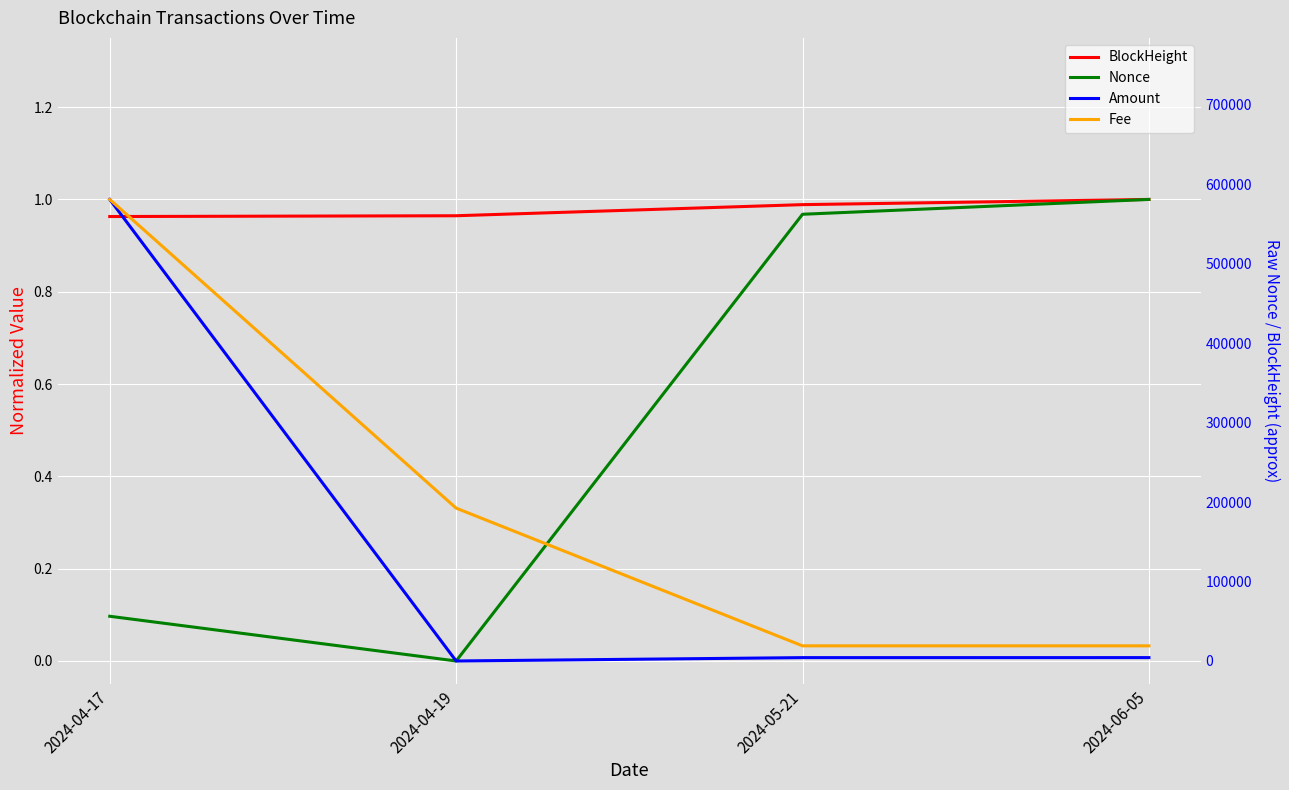

At which category is the sum across all series the highest?

2024-04-17